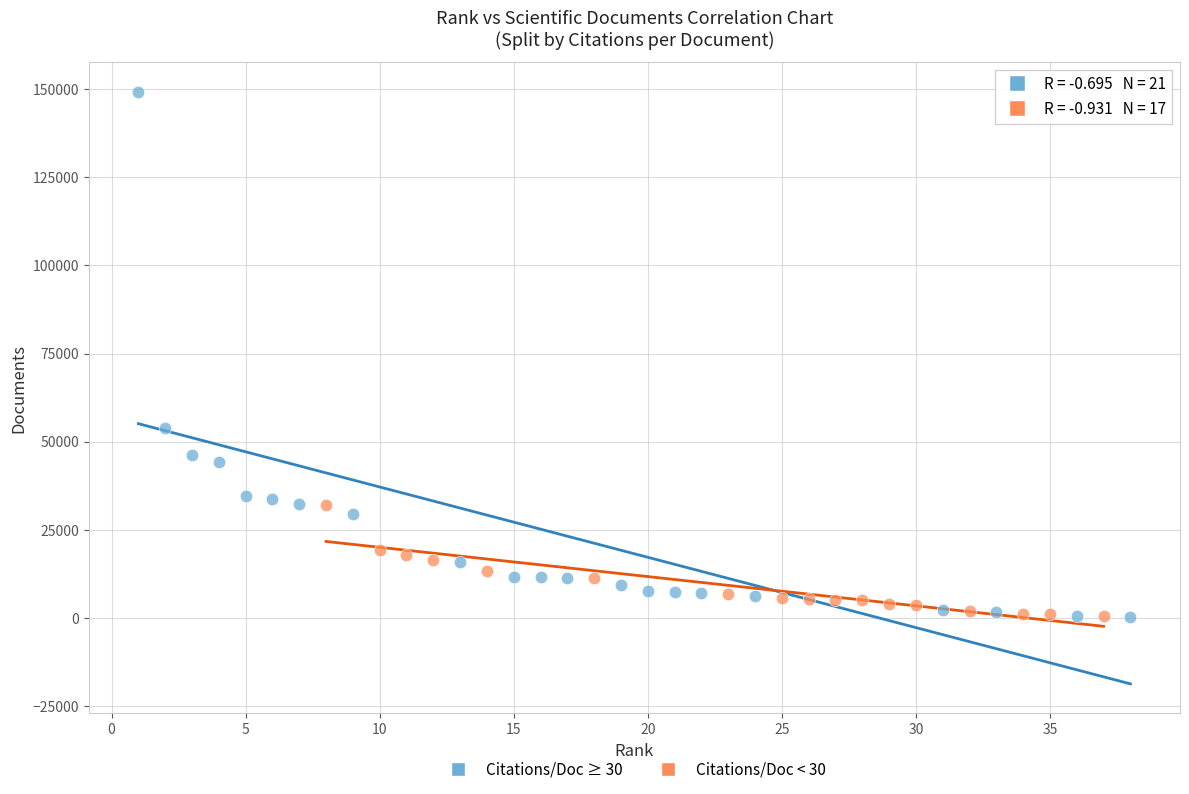

What are all the series names shown in the legend?

Citations/Doc ≥ 30, Citations/Doc < 30